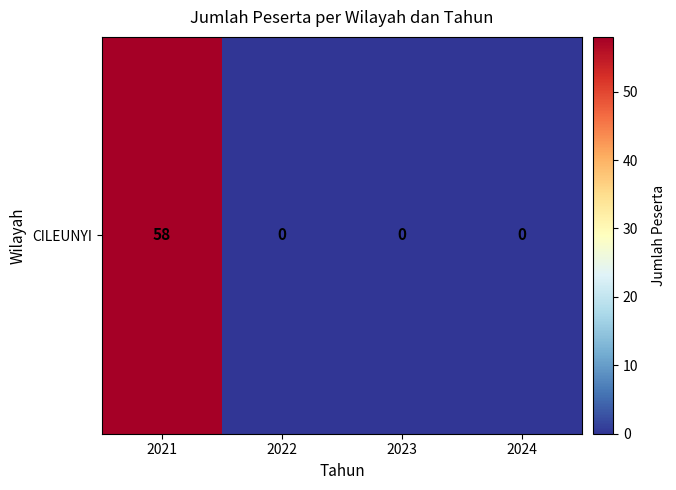

Reading left to right, transcribe all the data shown in this chart.

58	0	0	0